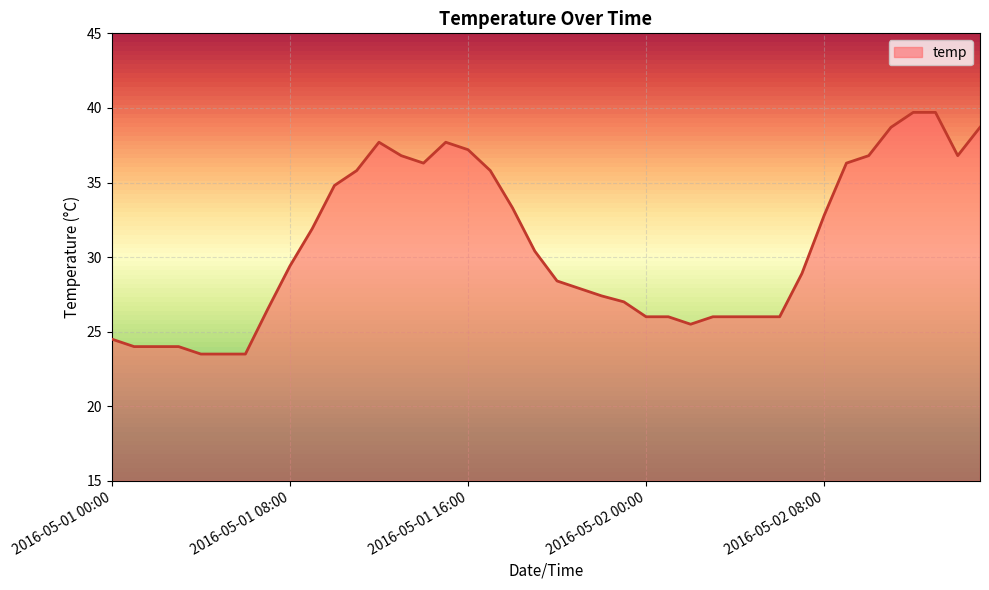

What is the smallest value displayed?

23.5